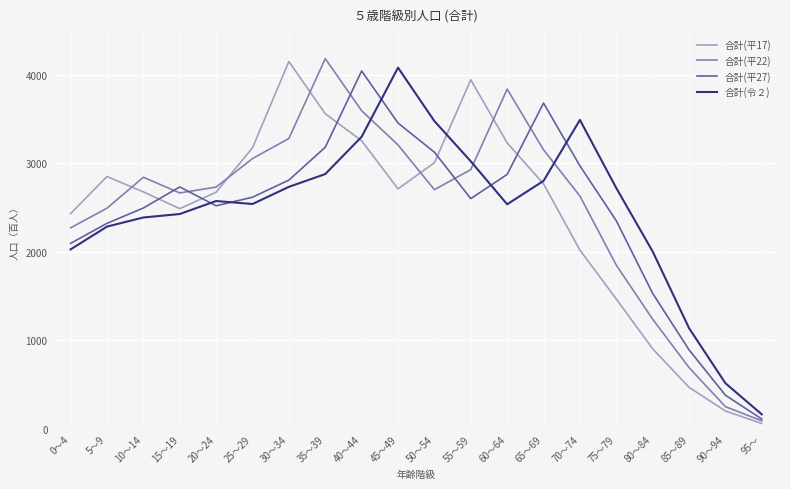

Where do 合計(平22) and 合計(令２) first cross each other?

40～44 and 45～49